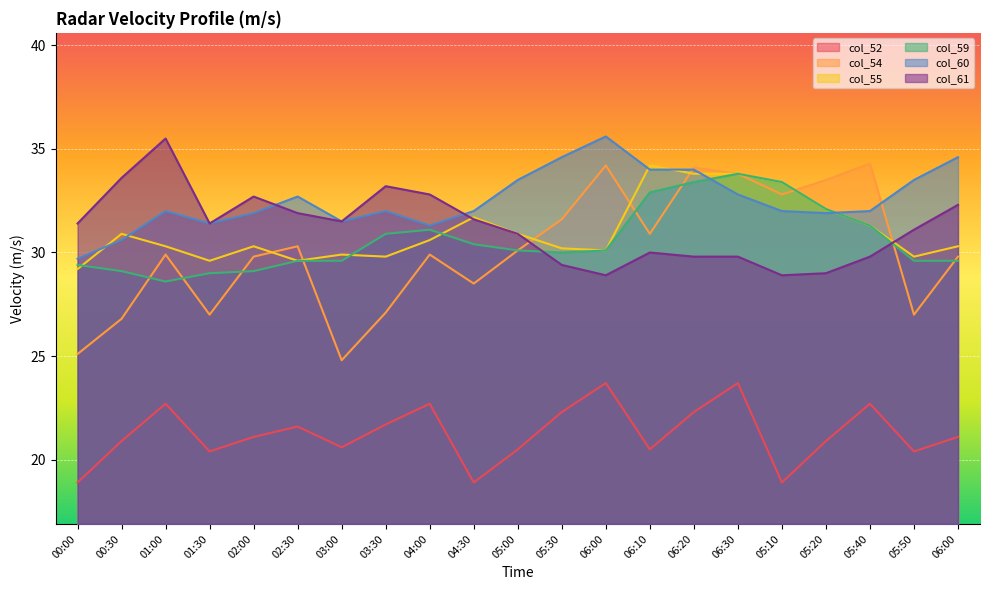

Where is the first local minimum for col_55?

01:30